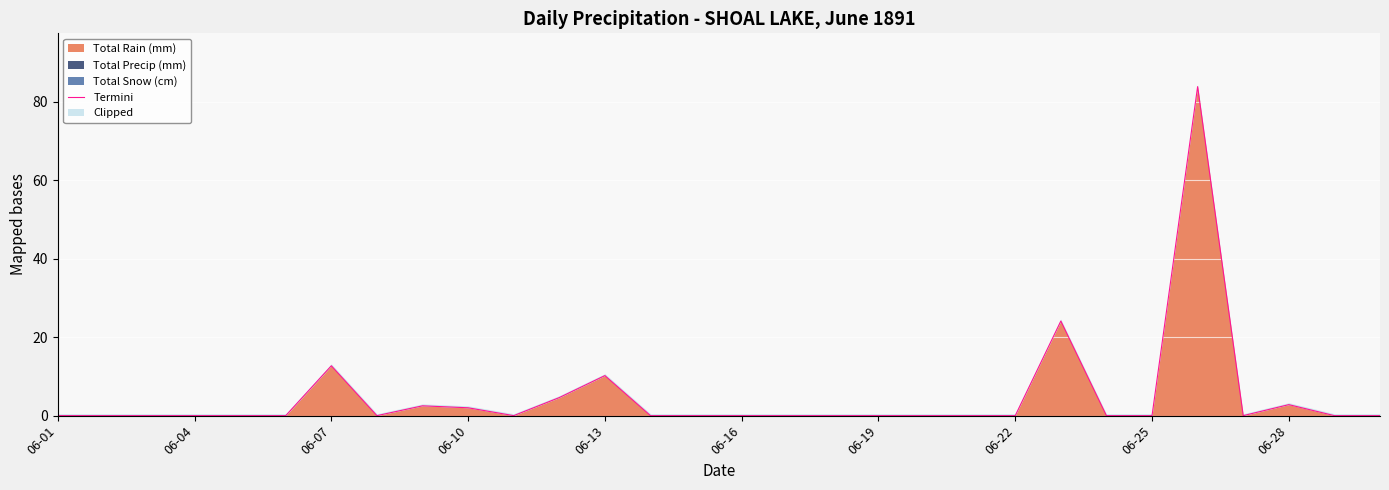

Count the number of categories in the chart.

30